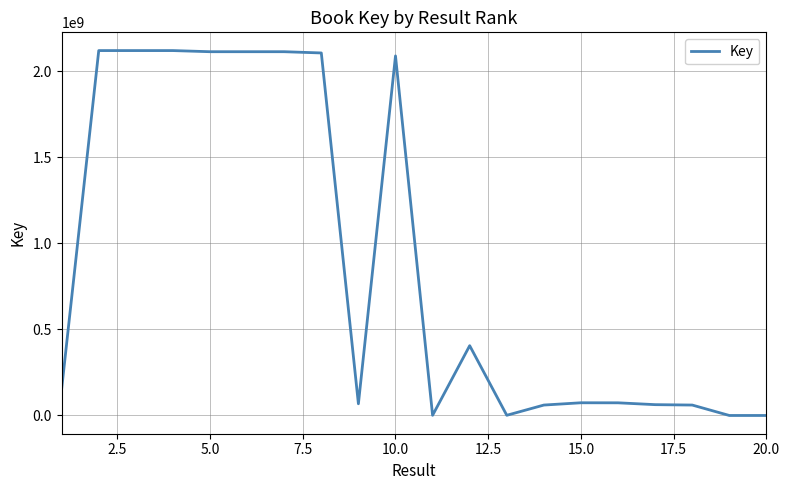

What is the difference between the maximum and minimum values?

2119542825